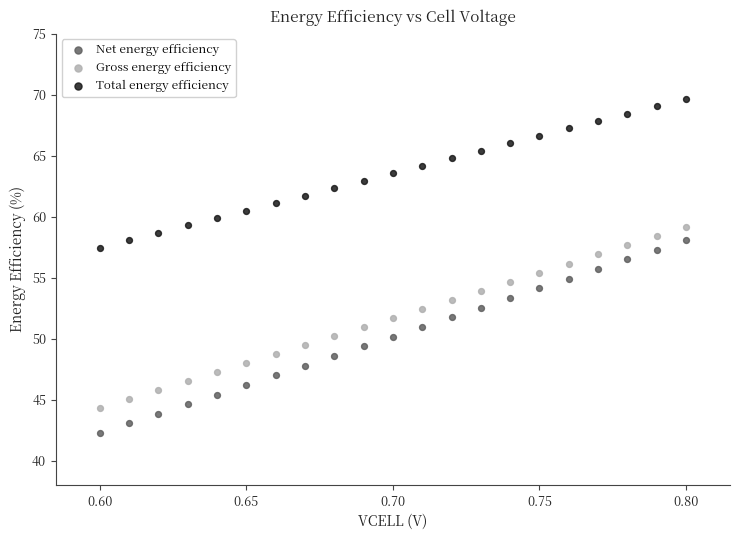

What are all the series names shown in the legend?

Net energy efficiency, Gross energy efficiency, Total energy efficiency